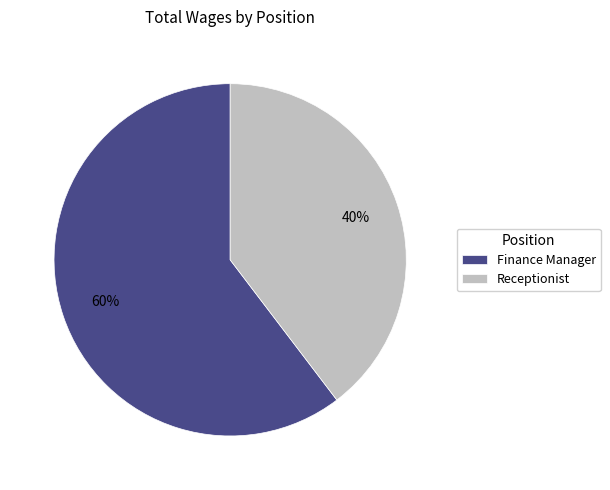

To the nearest percent, what is the combined percentage of Finance Manager and Receptionist?

100%